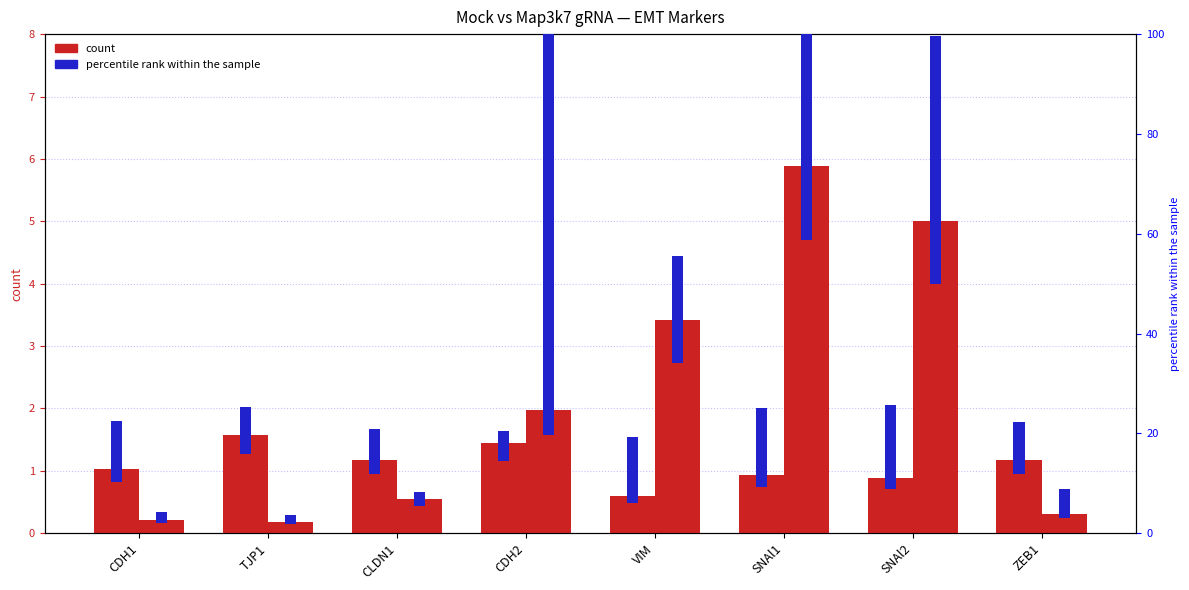

Reading left to right, list all the values displayed in this chart.

Mock: 1.0	1.6	1.2	1.4	0.6	0.9	0.9	1.2
Map3k7 gRNA: 0.2	0.2	0.5	2.0	3.4	5.9	5.0	0.3
percentile rank (Mock): 12.1	9.5	9.1	6.1	13.2	15.9	16.8	10.4
percentile rank (gRNA): 2.3	1.8	2.8	93.8	21.4	69.8	49.7	5.7